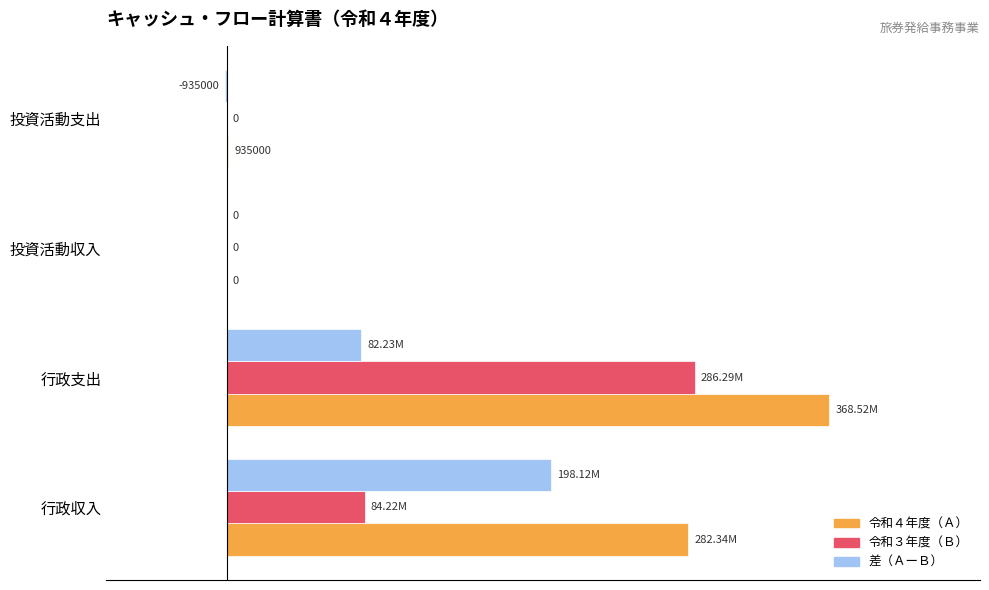

Which series has the largest total across all categories?

令和４年度（Ａ）